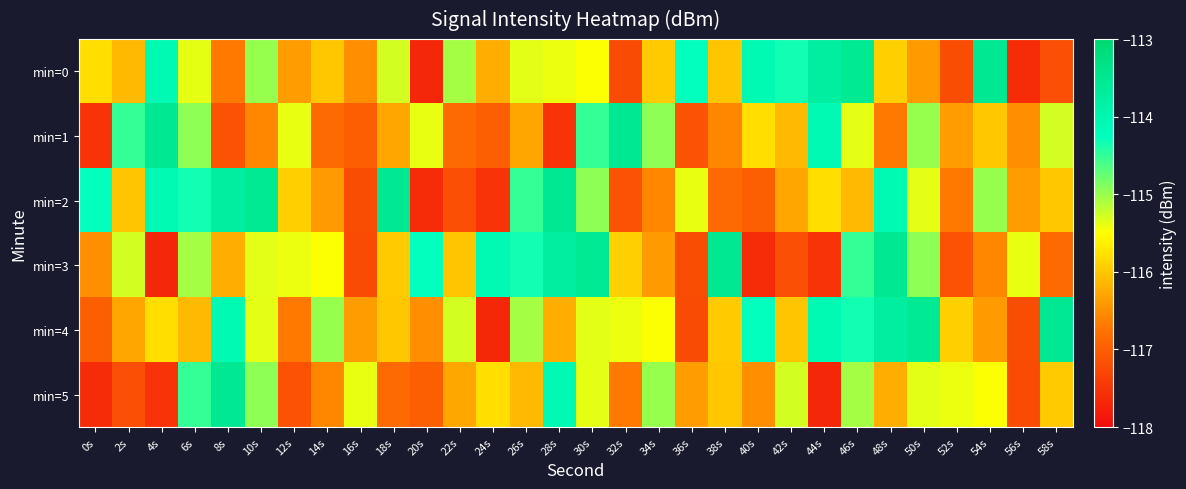

Reading left to right, list all the values displayed in this chart.

min=0: 0s=-115.8	2s=-116.1	4s=-114.1	6s=-115.4	8s=-116.7	10s=-115.0	12s=-116.4	14s=-116.0	16s=-116.5	18s=-115.3	20s=-117.7	22s=-115.1	24s=-116.2	26s=-115.4	28s=-115.4	30s=-115.5	32s=-117.2	34s=-116.0	36s=-114.3	38s=-116.0	40s=-114.1	42s=-114.3	44s=-113.7	46s=-113.5	48s=-115.9	50s=-116.4	52s=-117.2	54s=-113.5	56s=-117.6	58s=-117.2
min=1: 0s=-117.5	2s=-114.5	4s=-113.5	6s=-114.9	8s=-117.1	10s=-116.6	12s=-115.4	14s=-116.9	16s=-117.0	18s=-116.3	20s=-115.4	22s=-116.9	24s=-117.0	26s=-116.3	28s=-117.5	30s=-114.5	32s=-113.5	34s=-114.9	36s=-117.1	38s=-116.6	40s=-115.8	42s=-116.1	44s=-114.1	46s=-115.4	48s=-116.7	50s=-115.0	52s=-116.4	54s=-116.0	56s=-116.5	58s=-115.3
min=2: 0s=-114.3	2s=-116.0	4s=-114.1	6s=-114.3	8s=-113.7	10s=-113.5	12s=-115.9	14s=-116.4	16s=-117.2	18s=-113.5	20s=-117.6	22s=-117.2	24s=-117.5	26s=-114.5	28s=-113.5	30s=-114.9	32s=-117.1	34s=-116.6	36s=-115.4	38s=-116.9	40s=-117.0	42s=-116.3	44s=-115.8	46s=-116.1	48s=-114.1	50s=-115.4	52s=-116.7	54s=-115.0	56s=-116.4	58s=-116.0
min=3: 0s=-116.5	2s=-115.3	4s=-117.7	6s=-115.1	8s=-116.2	10s=-115.4	12s=-115.4	14s=-115.5	16s=-117.2	18s=-116.0	20s=-114.3	22s=-116.0	24s=-114.1	26s=-114.3	28s=-113.7	30s=-113.5	32s=-115.9	34s=-116.4	36s=-117.2	38s=-113.5	40s=-117.6	42s=-117.2	44s=-117.5	46s=-114.5	48s=-113.5	50s=-114.9	52s=-117.1	54s=-116.6	56s=-115.4	58s=-116.9
min=4: 0s=-117.0	2s=-116.3	4s=-115.8	6s=-116.1	8s=-114.1	10s=-115.4	12s=-116.7	14s=-115.0	16s=-116.4	18s=-116.0	20s=-116.5	22s=-115.3	24s=-117.7	26s=-115.1	28s=-116.2	30s=-115.4	32s=-115.4	34s=-115.5	36s=-117.2	38s=-116.0	40s=-114.3	42s=-116.0	44s=-114.1	46s=-114.3	48s=-113.7	50s=-113.5	52s=-115.9	54s=-116.4	56s=-117.2	58s=-113.5
min=5: 0s=-117.6	2s=-117.2	4s=-117.5	6s=-114.5	8s=-113.5	10s=-114.9	12s=-117.1	14s=-116.6	16s=-115.4	18s=-116.9	20s=-117.0	22s=-116.3	24s=-115.8	26s=-116.1	28s=-114.1	30s=-115.4	32s=-116.7	34s=-115.0	36s=-116.4	38s=-116.0	40s=-116.5	42s=-115.3	44s=-117.7	46s=-115.1	48s=-116.2	50s=-115.4	52s=-115.4	54s=-115.5	56s=-117.2	58s=-116.0